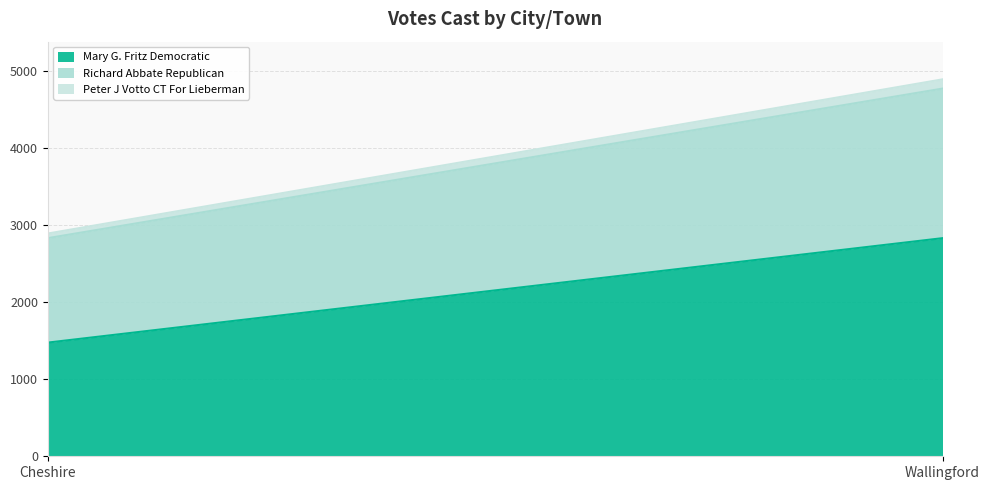

What is the sum of all Mary G. Fritz Democratic values?

4308